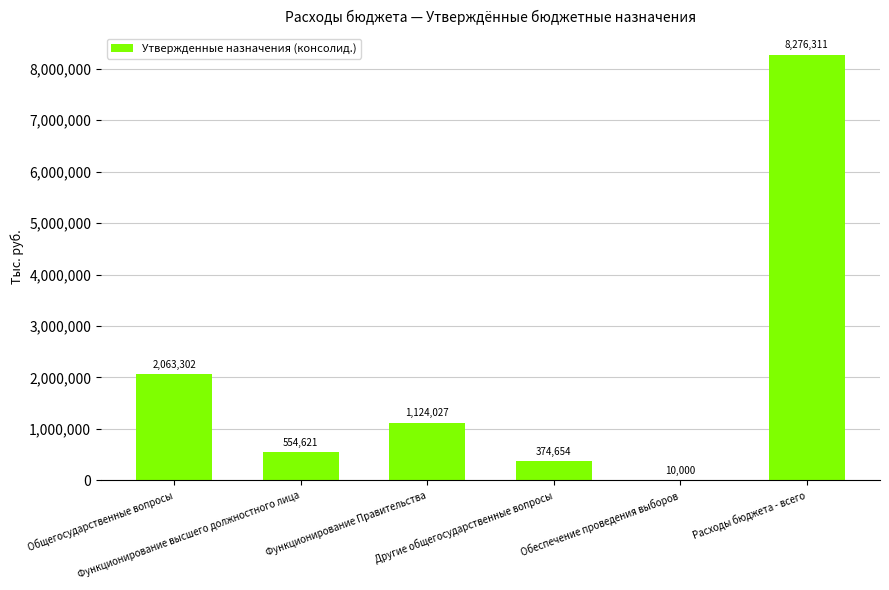

The value at Другие общегосударственные вопросы is 374654.1. True or false?

True